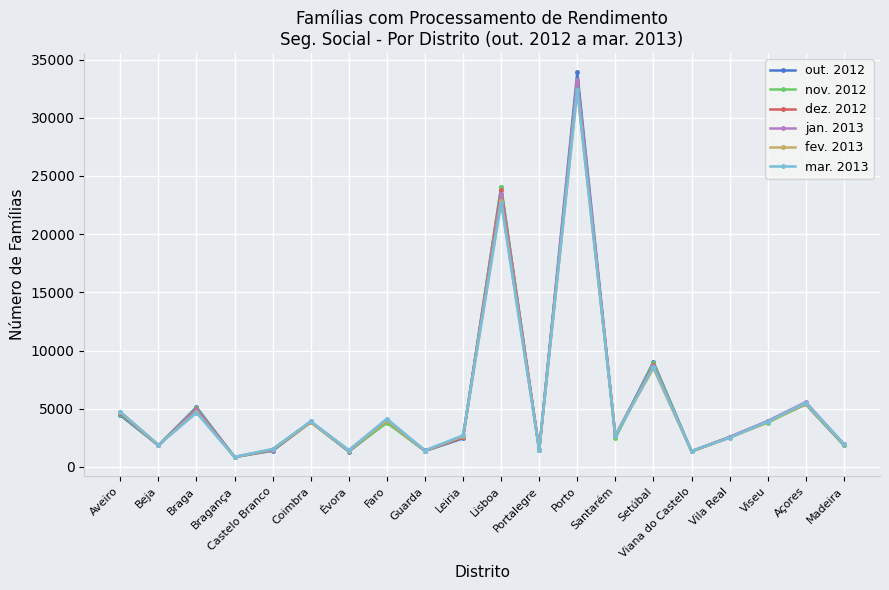

What is the difference between the second highest and second lowest values in the jan. 2013 series?

22067